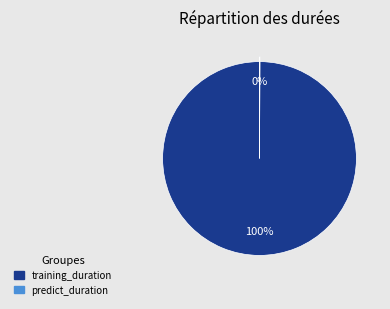

Which slice is the largest?

training_duration